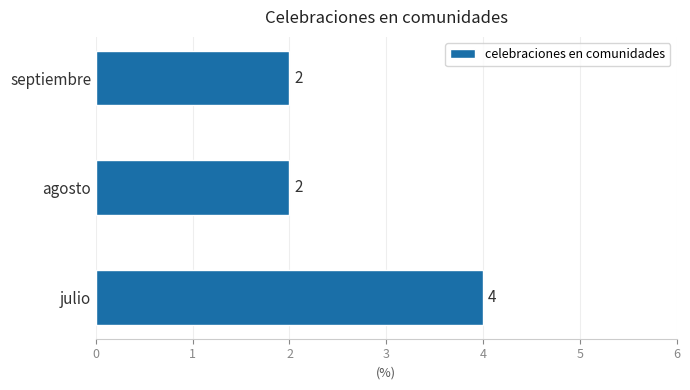

The chart shows a value of 2 at septiembre. True or false?

True